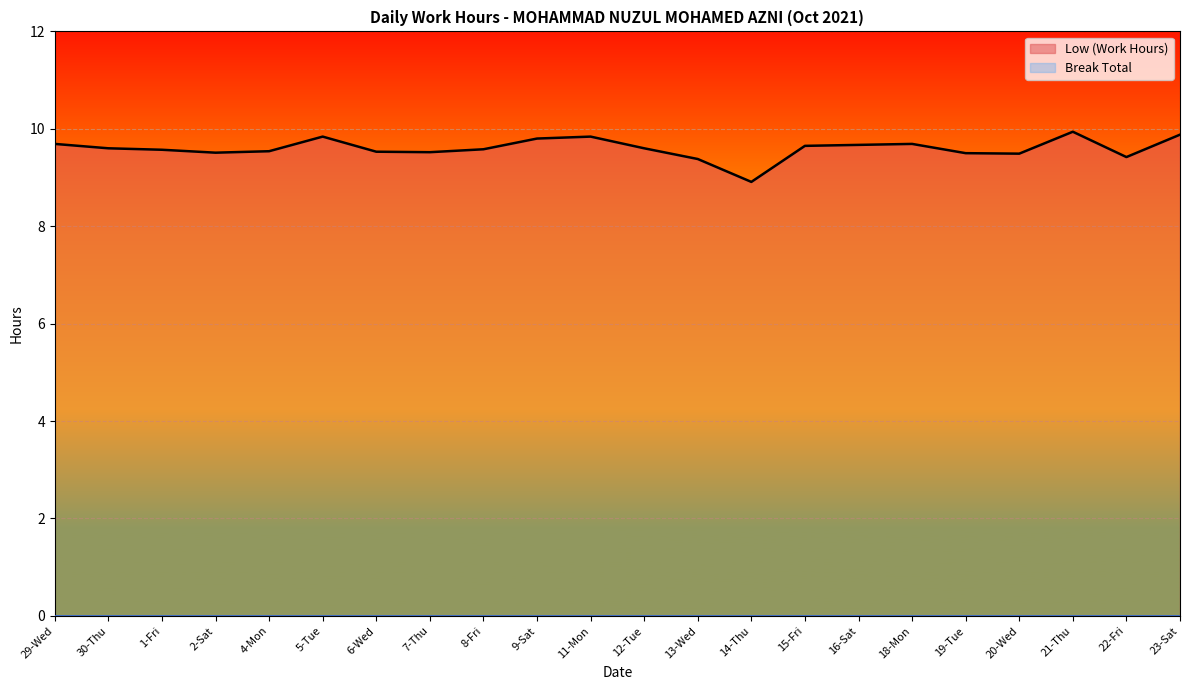

What is the value of the 10th point from the left?

9.8